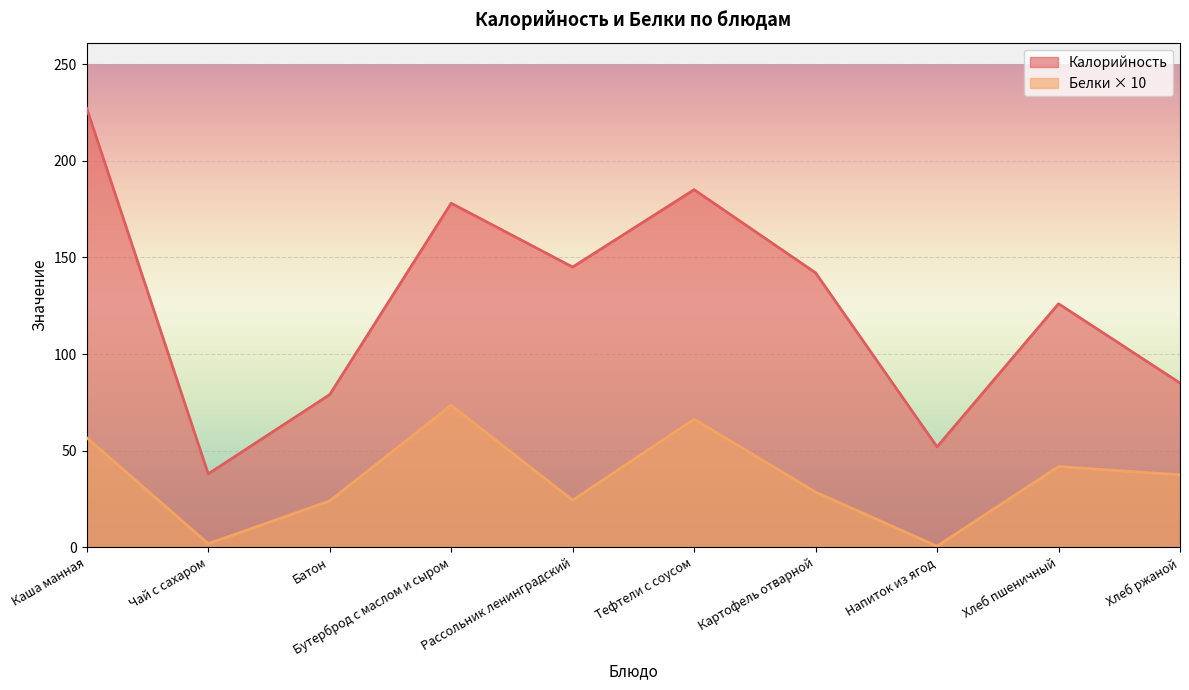

Rank the categories by Калорийность value from lowest to highest.

Чай с сахаром, Напиток из ягод, Батон, Хлеб ржаной, Хлеб пшеничный, Картофель отварной, Рассольник ленинградский, Бутерброд с маслом и сыром, Тефтели с соусом, Каша манная